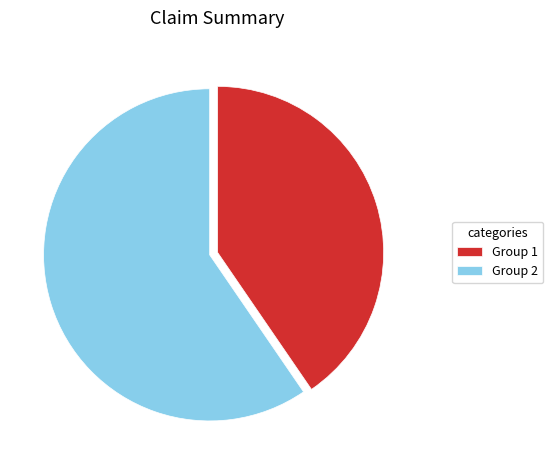

Between Group 1 and Group 2, which is larger?

Group 2